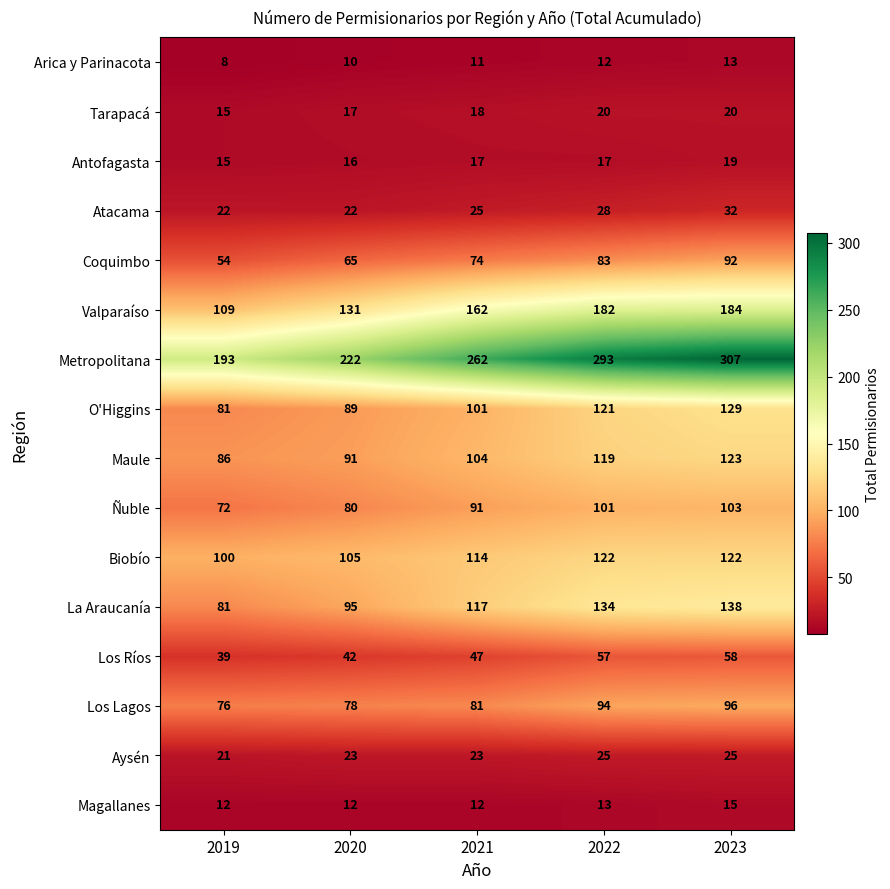

True or false: O'Higgins has a value of 121 at 2022.

True